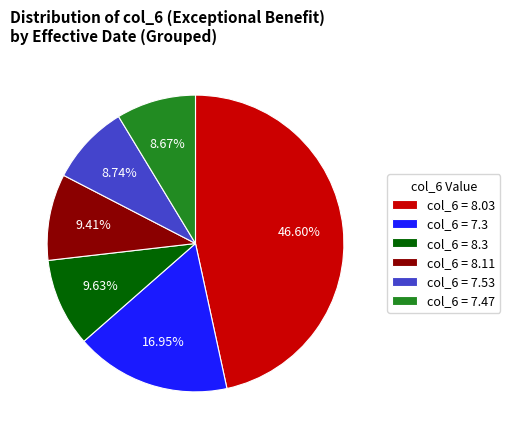

How many segments does this pie chart have?

6